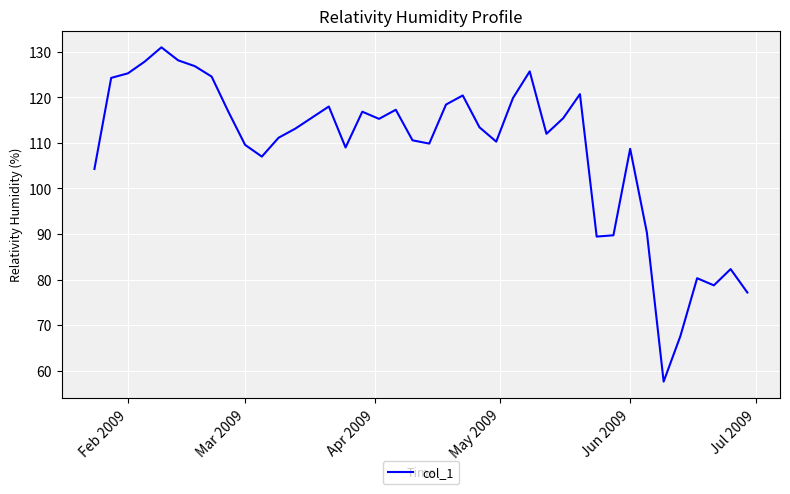

Does the chart display data point markers on the line(s)?

No